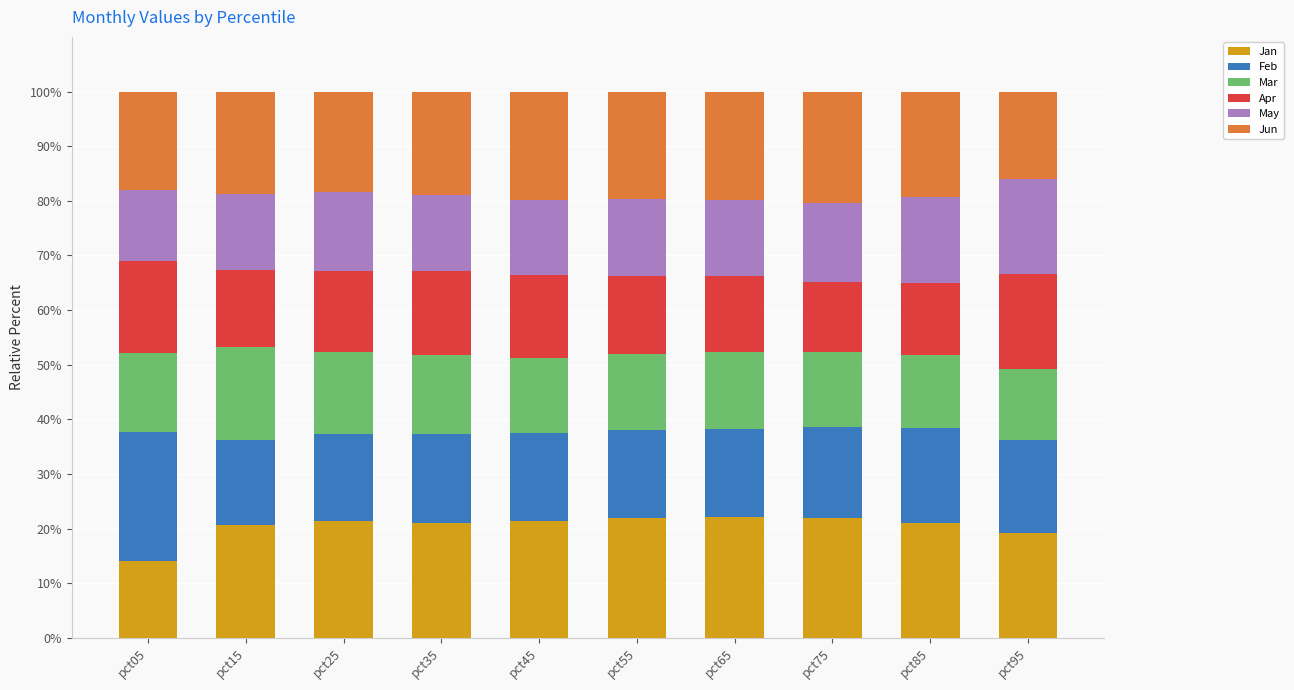

What is the sum of the Jan values at pct55 and pct35?

43.0